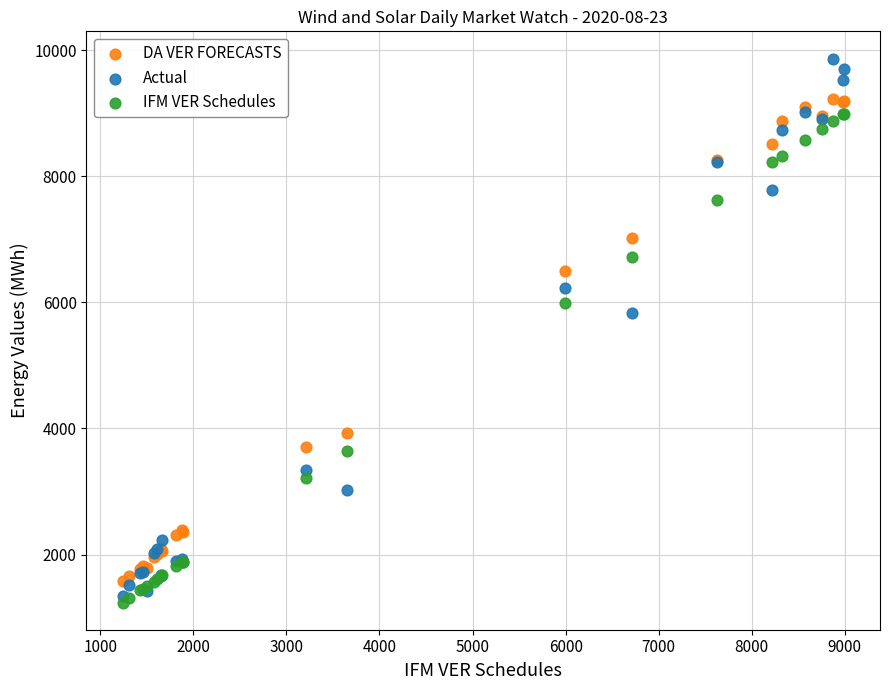

In the DA VER FORECASTS series, what Y value is closest to 5399?

6501.6